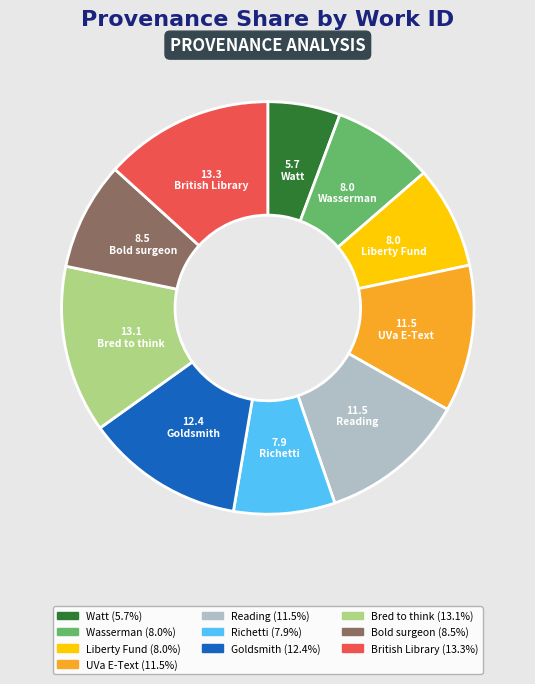

Does any single category account for the majority?

No